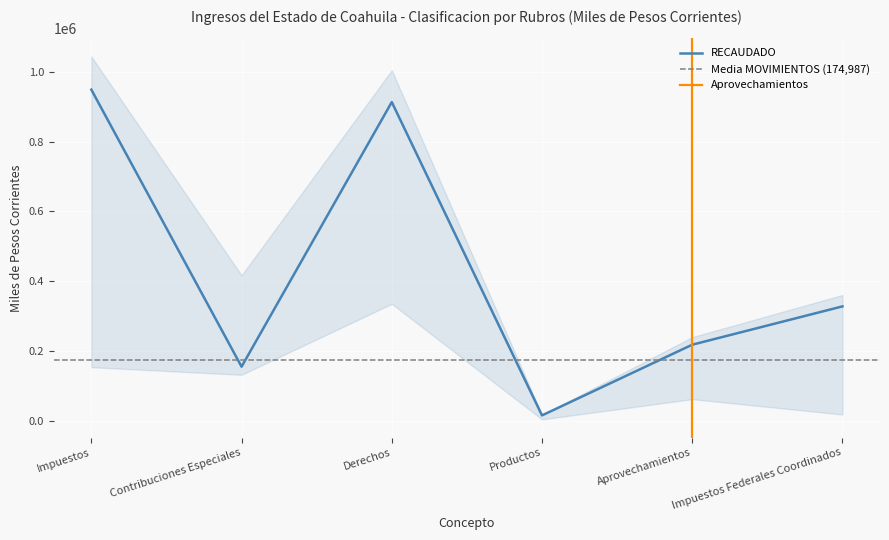

The chart shows a value of 42738 at Contribuciones Especiales. True or false?

False